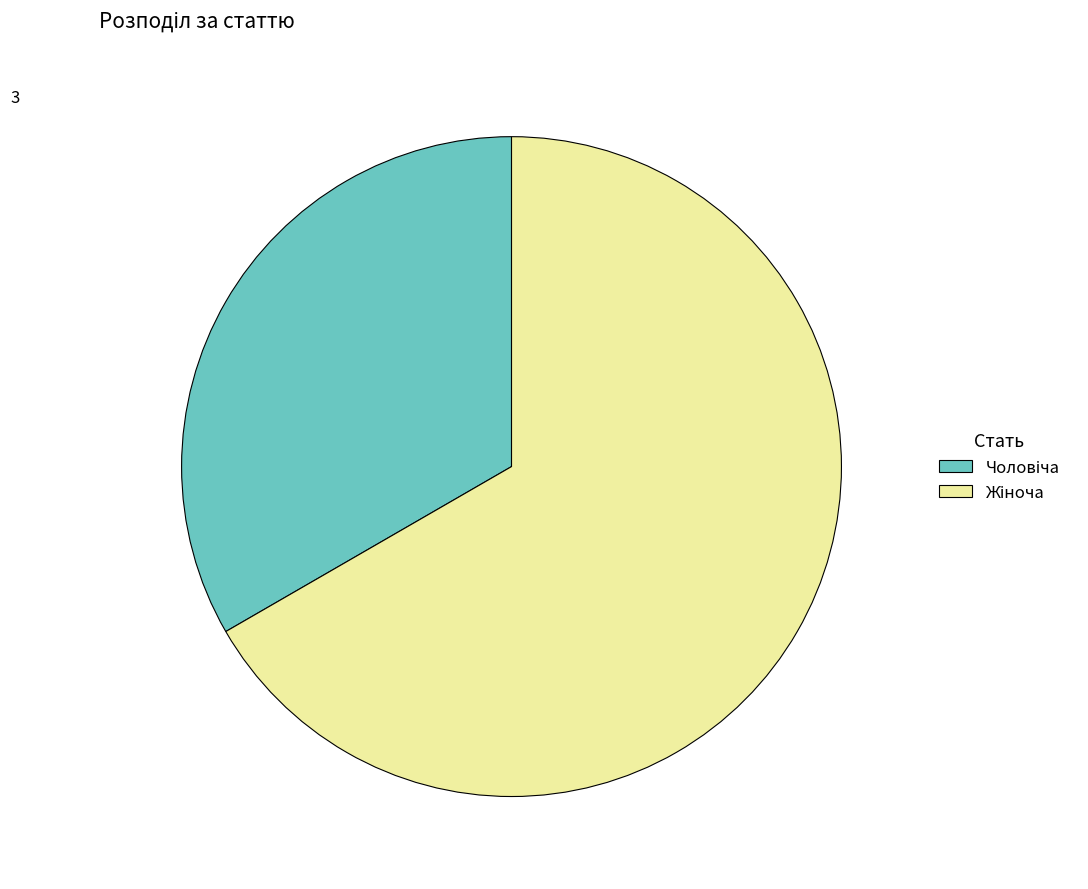

Does any single category account for the majority?

Yes